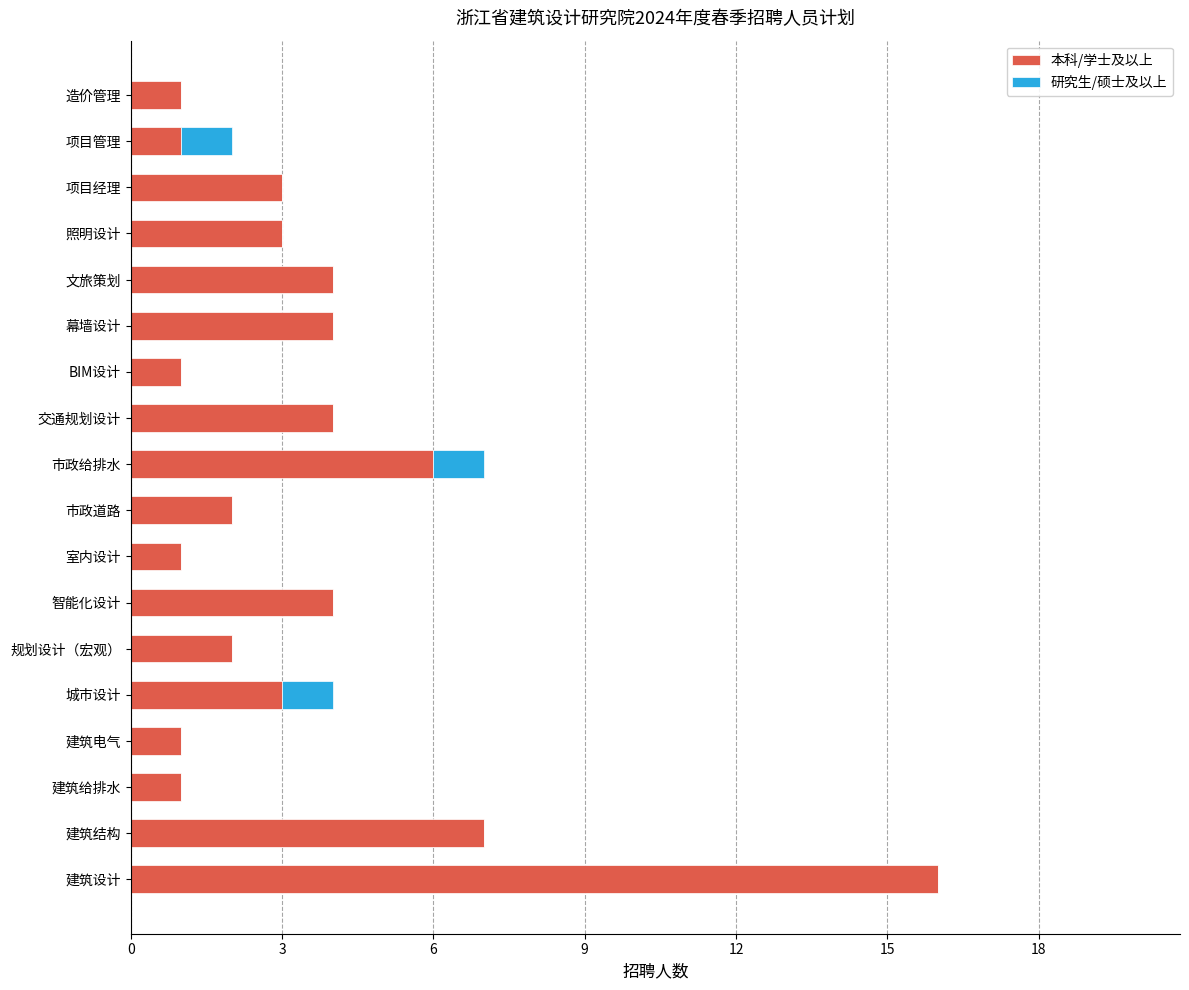

What is the sum of all 本科/学士及以上 values?

64